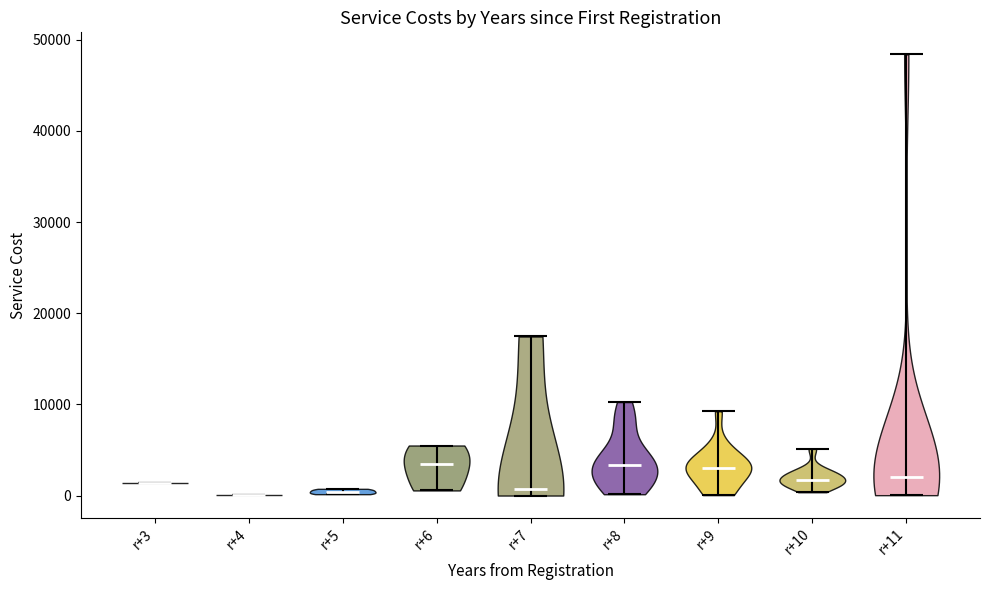

Reading left to right, read every violin against the y-axis: where its median line is, and the lowest and highest points it reaches. The values are not printed on the chart, so give them approximately, as read against the axis.

r+3: median line 1000, lowest point 1000, highest point 1000
r+4: median line 0, lowest point 0, highest point 0
r+5: median line 0, lowest point 0, highest point 1000
r+6: median line 3000, lowest point 1000, highest point 5000
r+7: median line 1000, lowest point 0, highest point 17000
r+8: median line 3000, lowest point 0, highest point 10000
r+9: median line 3000, lowest point 0, highest point 9000
r+10: median line 2000, lowest point 0, highest point 5000
r+11: median line 2000, lowest point 0, highest point 48000